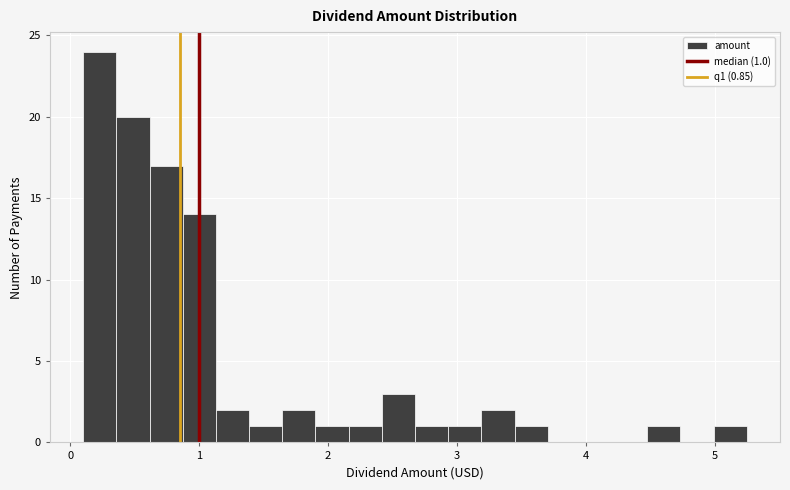

Around what value on the x-axis is the tallest bar? Give the approximate position of its centre, as read against the axis.

0.2